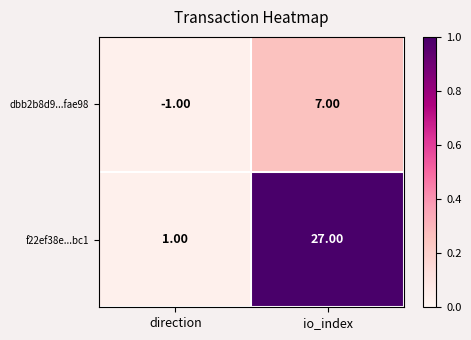

Which series has the largest total across all categories?

f22ef38e...bc1